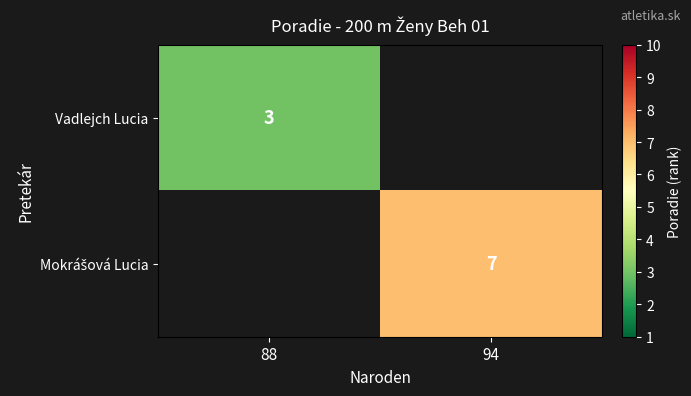

The Vadlejch Lucia series shows 3 at 88. True or false?

True